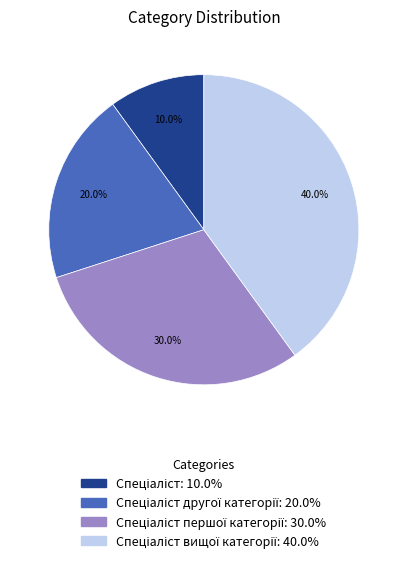

Count the number of slices in the pie.

4